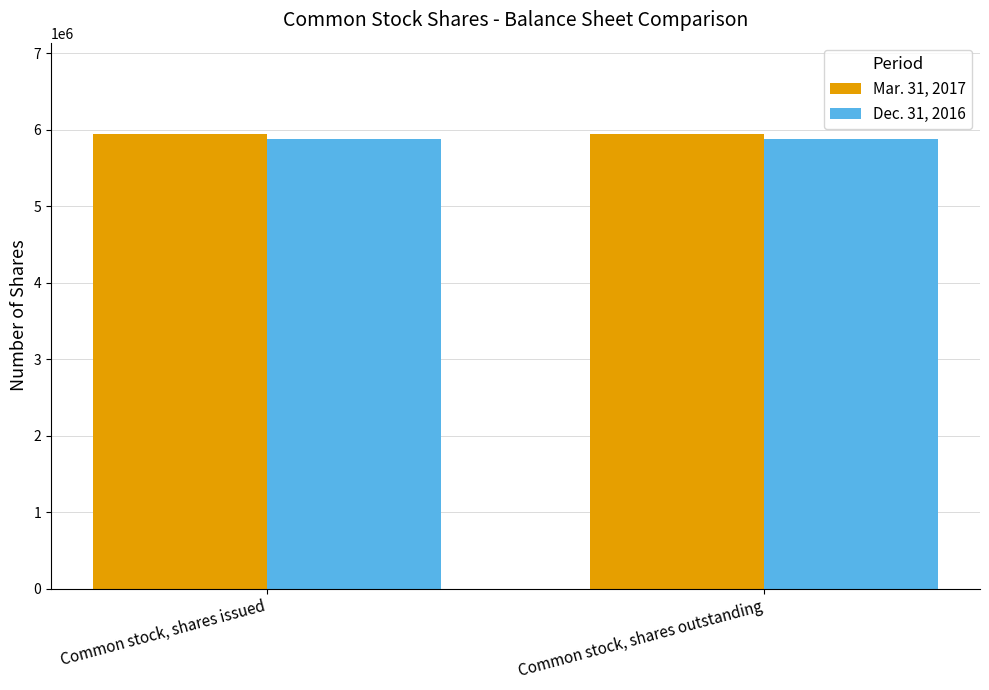

Reading left to right, list all the values displayed in this chart.

Mar. 31, 2017: 5946649	5946649
Dec. 31, 2016: 5878405	5878405